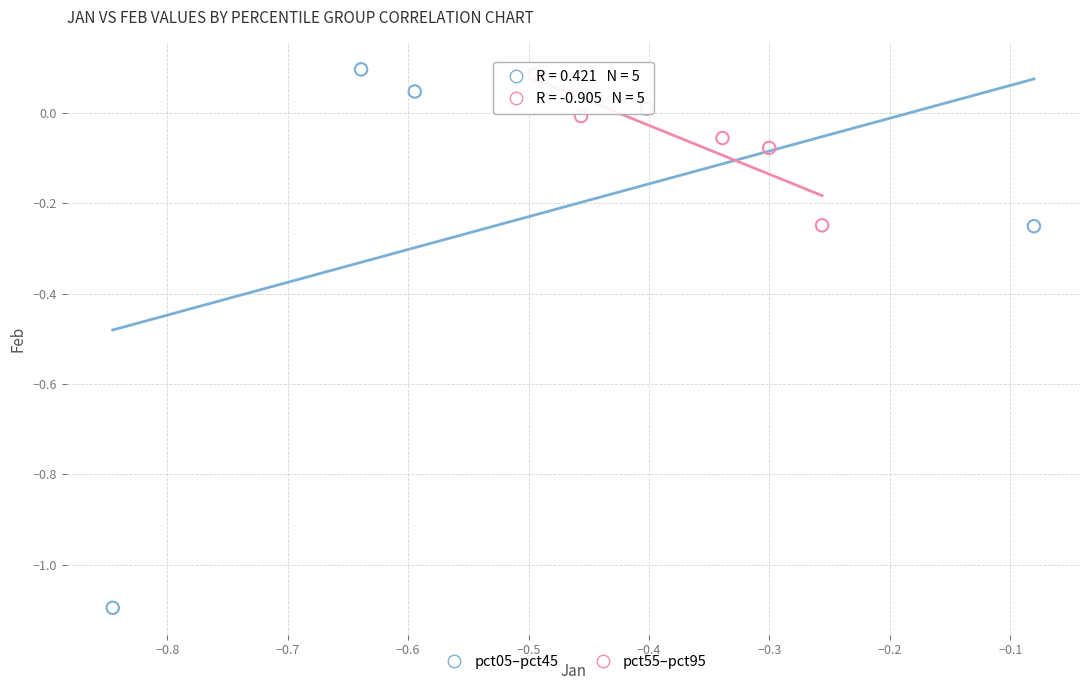

Which series contains the lowest Y value?

pct05–pct45